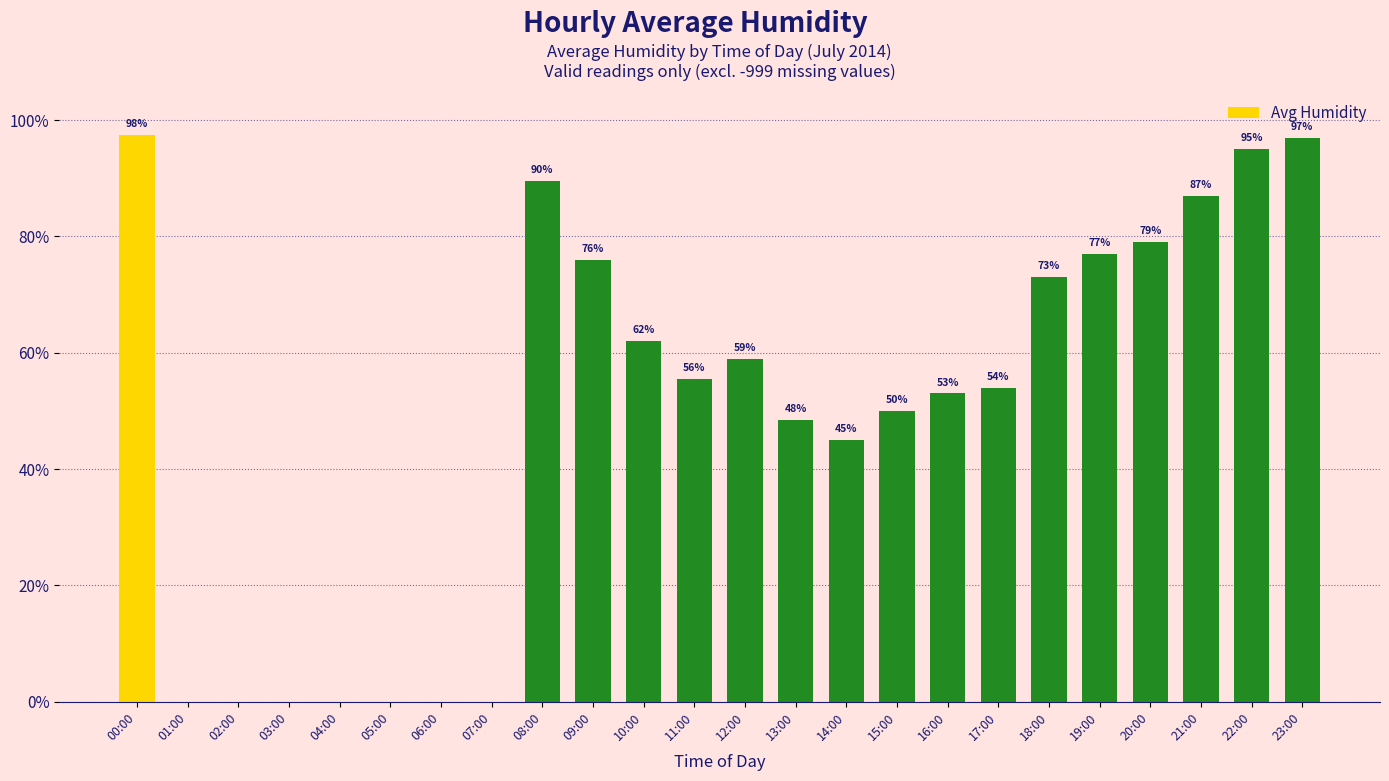

Where does the data first go above 55?

00:00